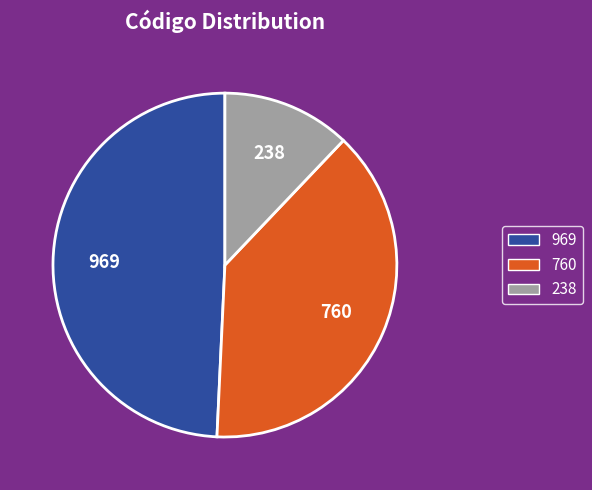

Between 969 and 238, which is larger?

969